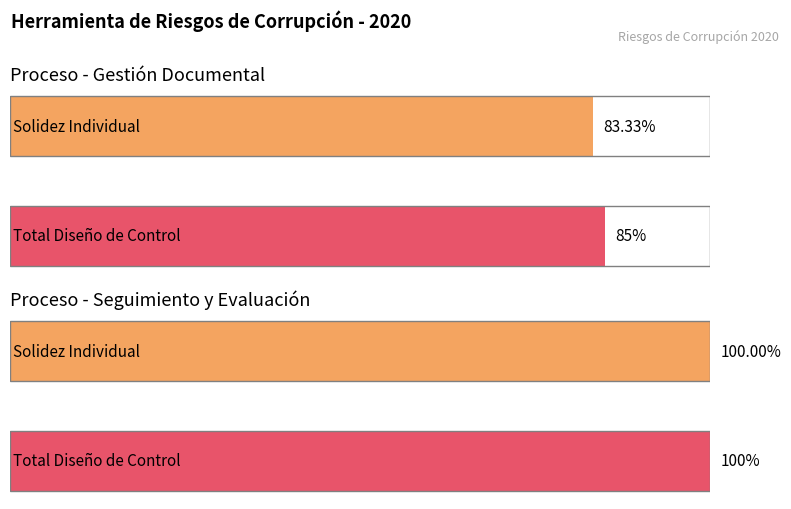

True or false: Solidez Individual has a value of 100.0 at Seguimiento y Evaluación.

True